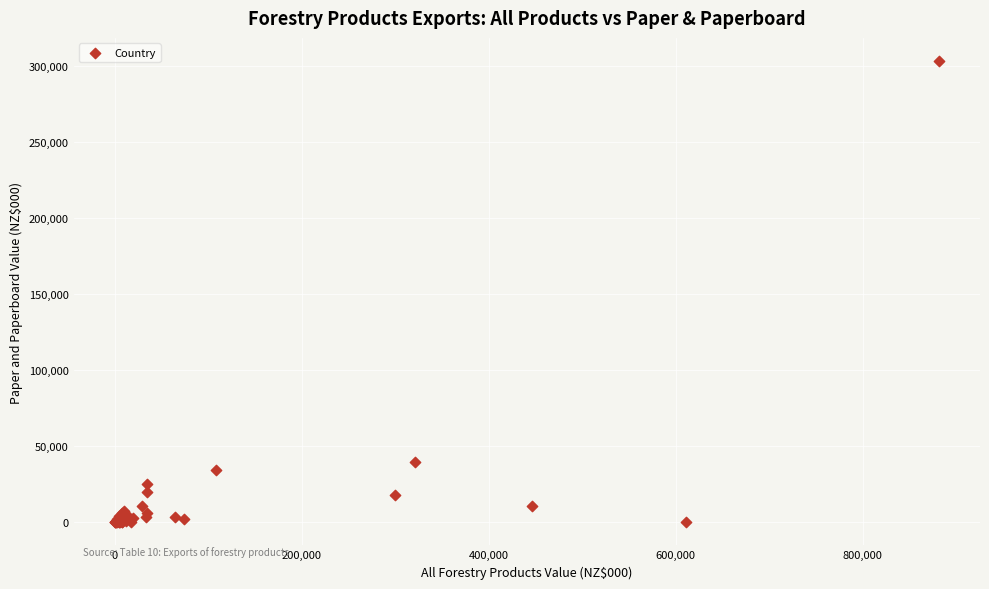

What Y value in the scatter plot is closest to 151758?

39709.8